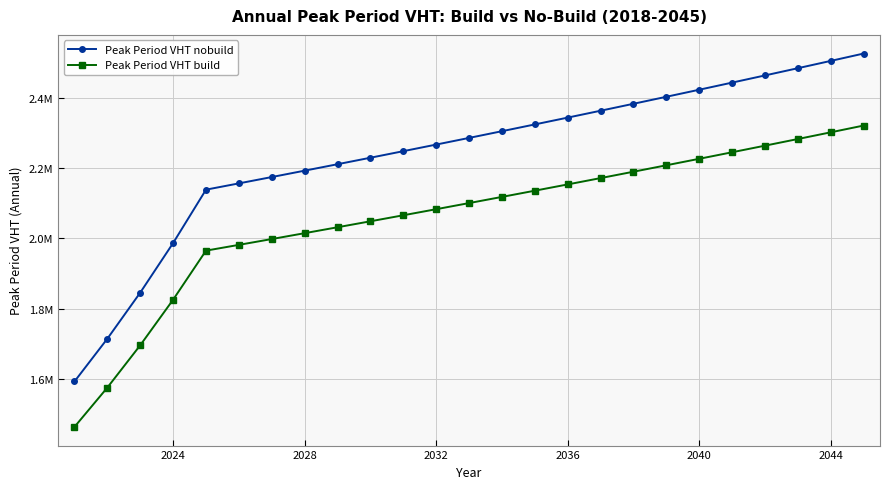

At how many categories does at least one series exceed 1486805?

25